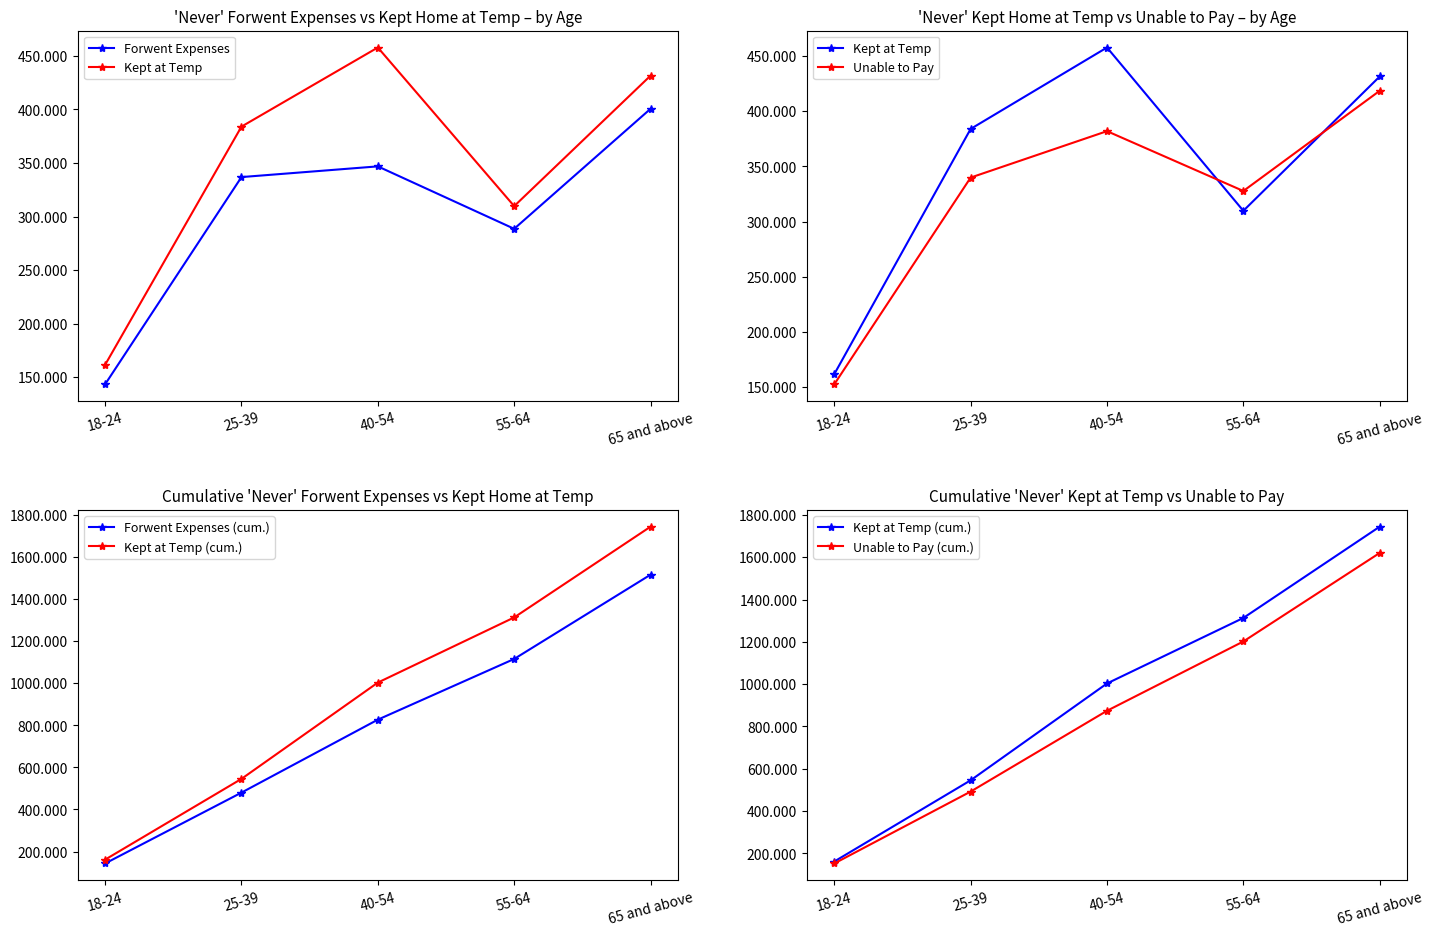

Which series changed the most between 40-54 and 55-64?

Unable to Pay (cum.)